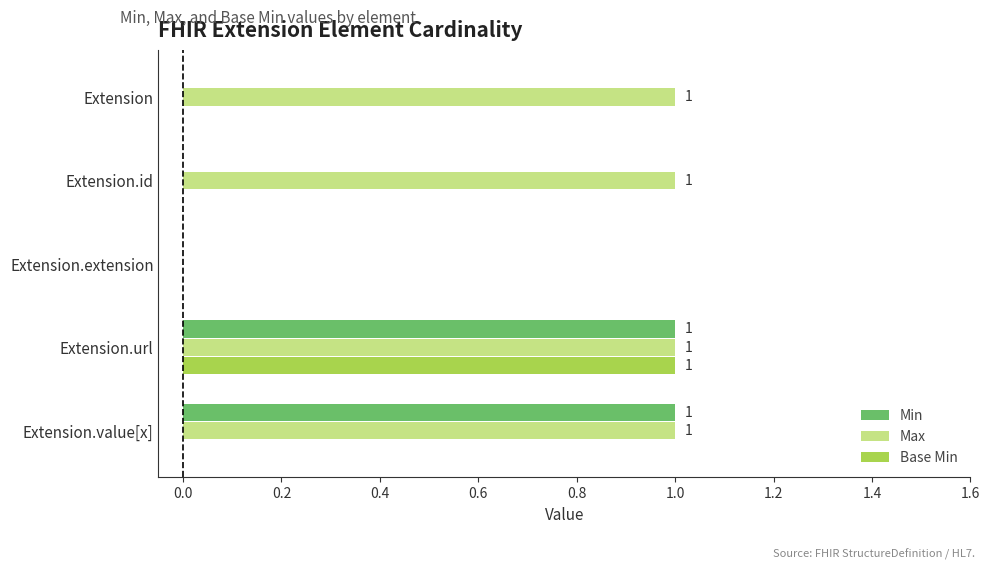

Which series has the largest total across all categories?

Max